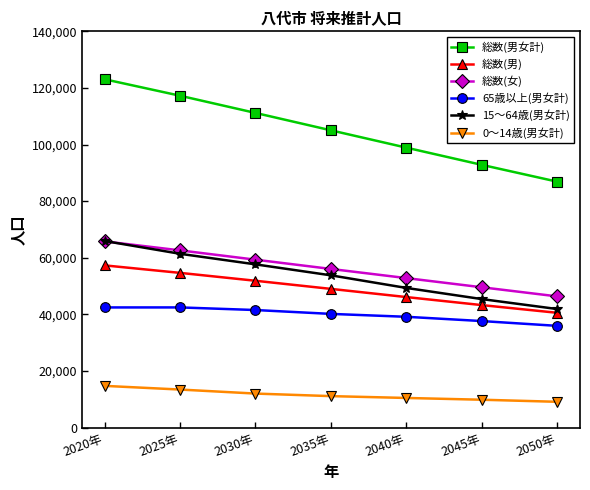

What is the sum of all 15～64歳(男女計) values?

375294